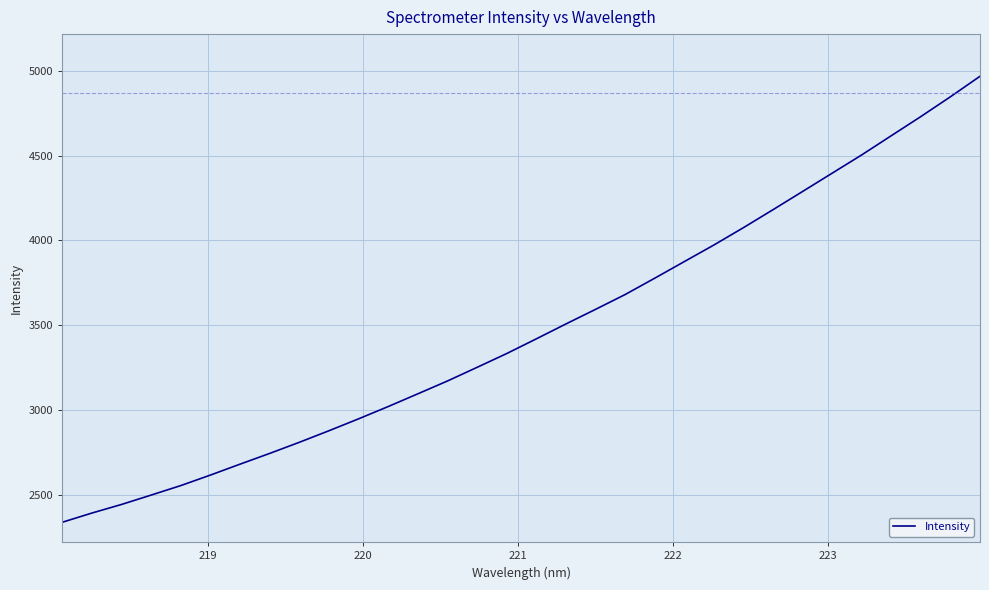

What is the difference between the maximum and minimum values?

2625.8